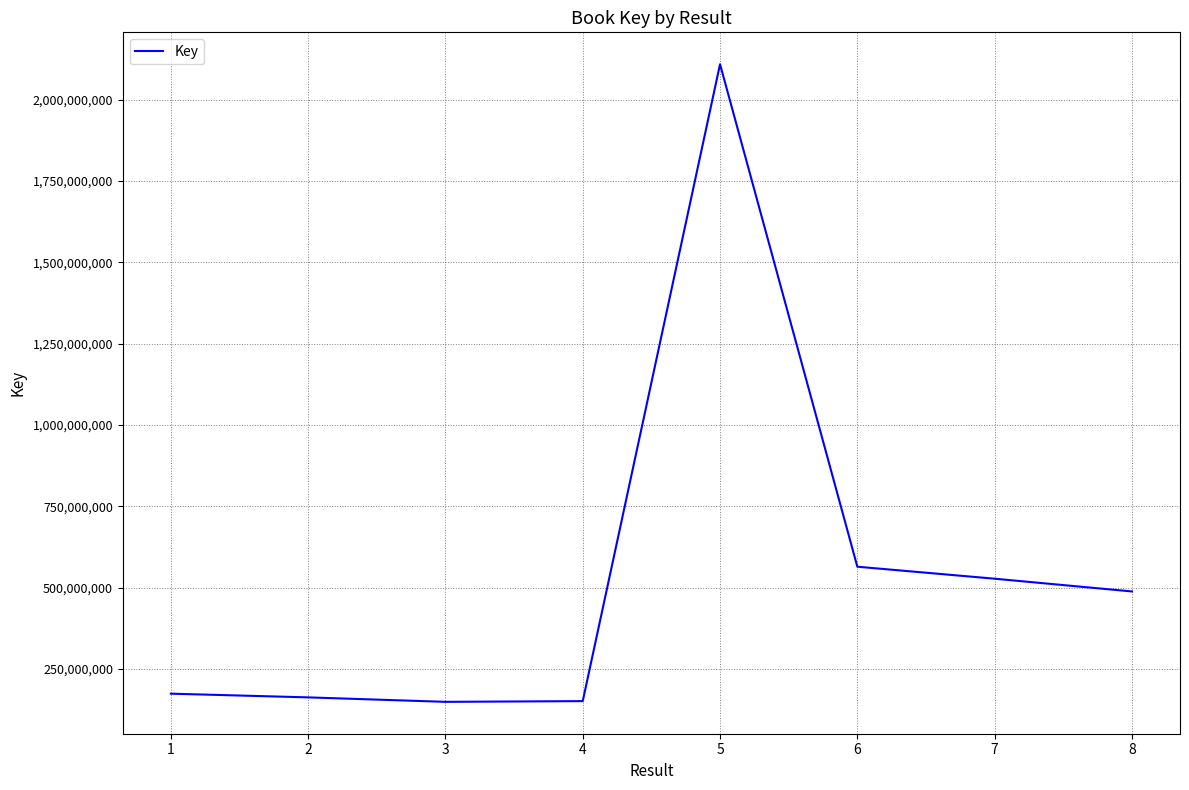

What is the minimum value shown in the chart?

148893805